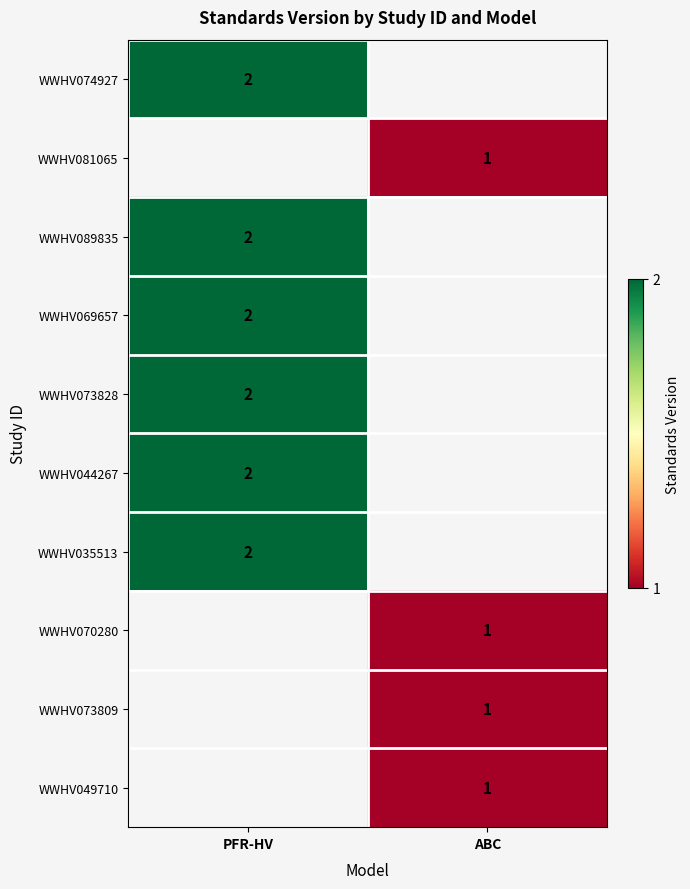

The value of WWHV074927 at PFR-HV is 3. True or false?

False